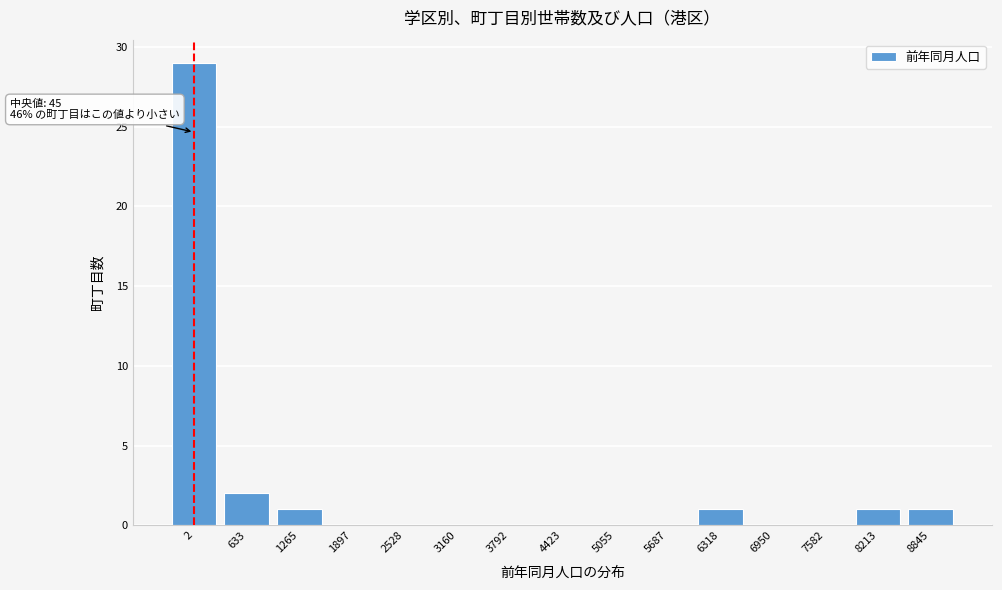

Reading right to left, transcribe all the data shown in this chart.

8845=1	8213=1	7582=0	6950=0	6318=1	5687=0	5055=0	4423=0	3792=0	3160=0	2528=0	1897=0	1265=1	633=2	2=29